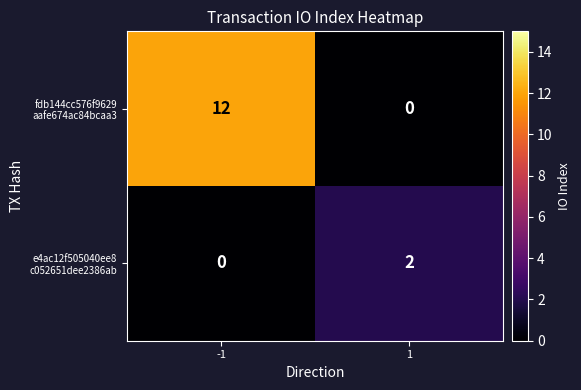

What is the difference between the highest and lowest values at -1?

12